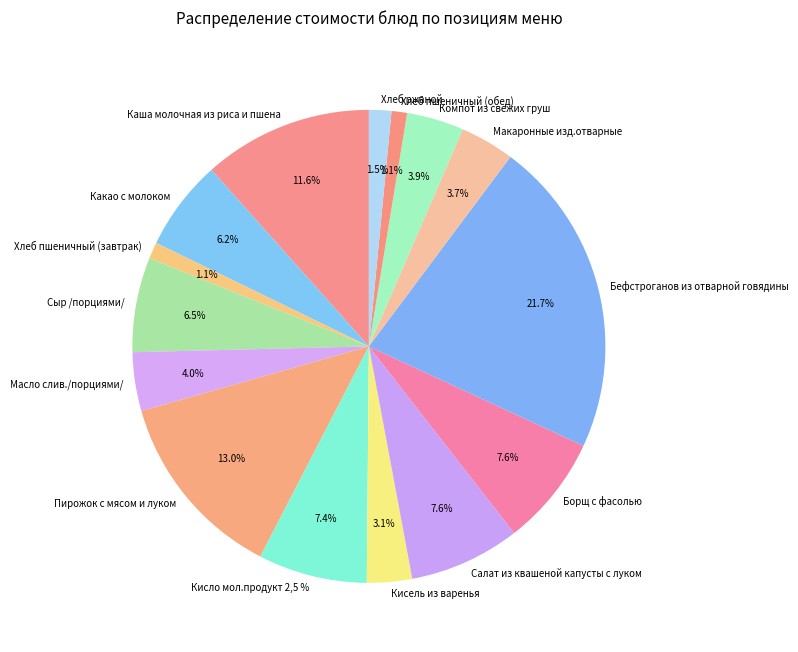

Rank the categories by value from highest to lowest.

Бефстроганов из отварной говядины, Пирожок с мясом и луком, Каша молочная из риса и пшена, Салат из квашеной капусты с луком, Борщ с фасолью, Кисло мол.продукт 2,5 %, Сыр /порциями/, Какао с молоком, Масло слив./порциями/, Компот из свежих груш, Макаронные изд.отварные, Кисель из варенья, Хлеб ржаной, Хлеб пшеничный (завтрак), Хлеб пшеничный (обед)